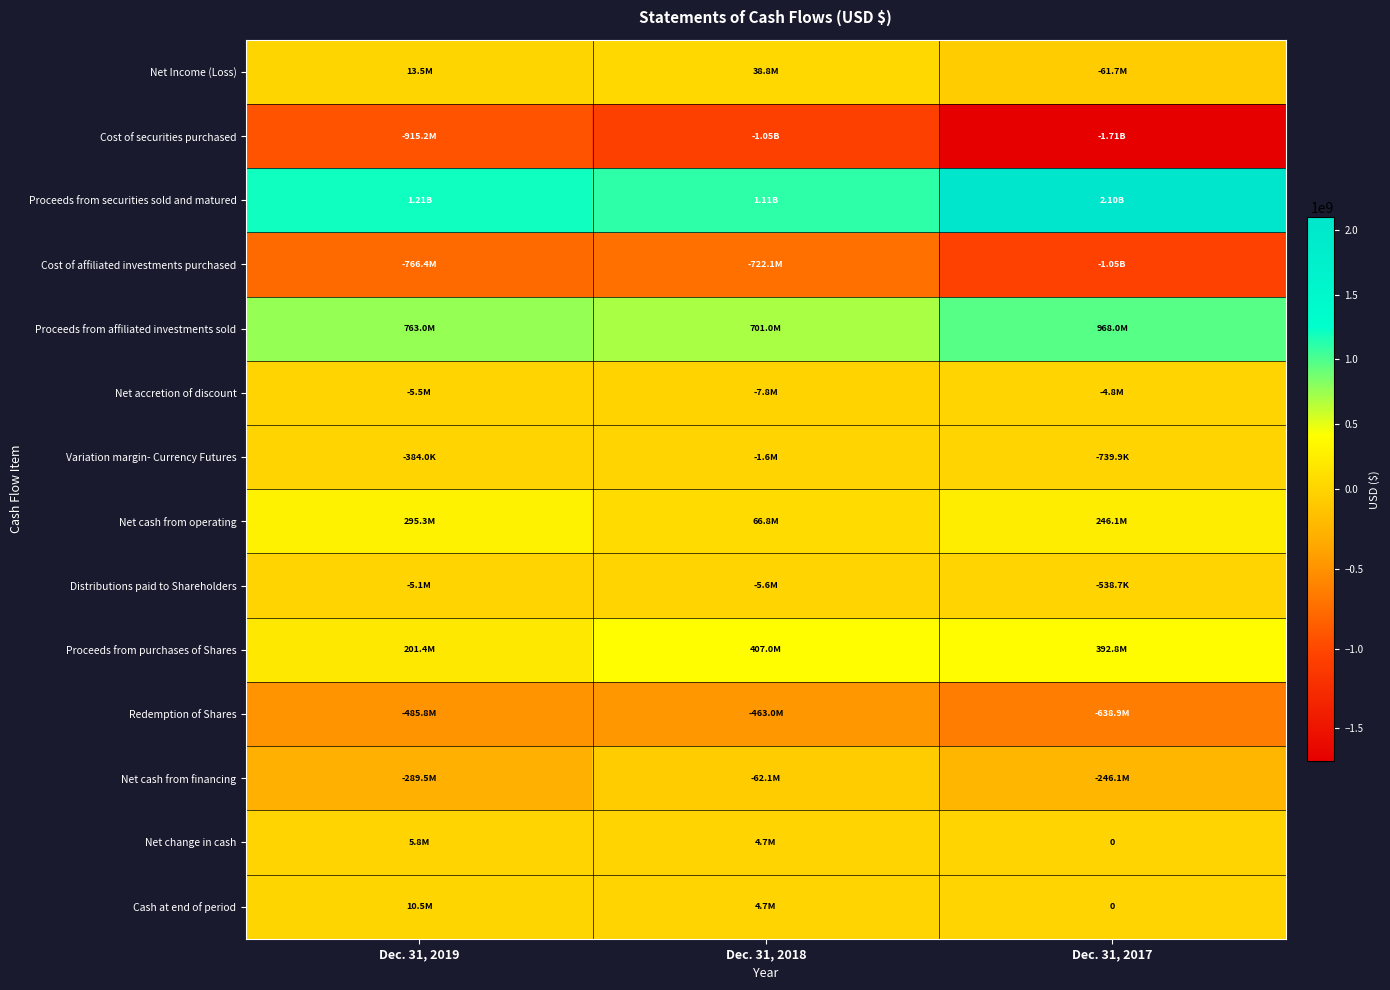

The value of Net change in cash at Dec. 31, 2017 is 0. True or false?

True